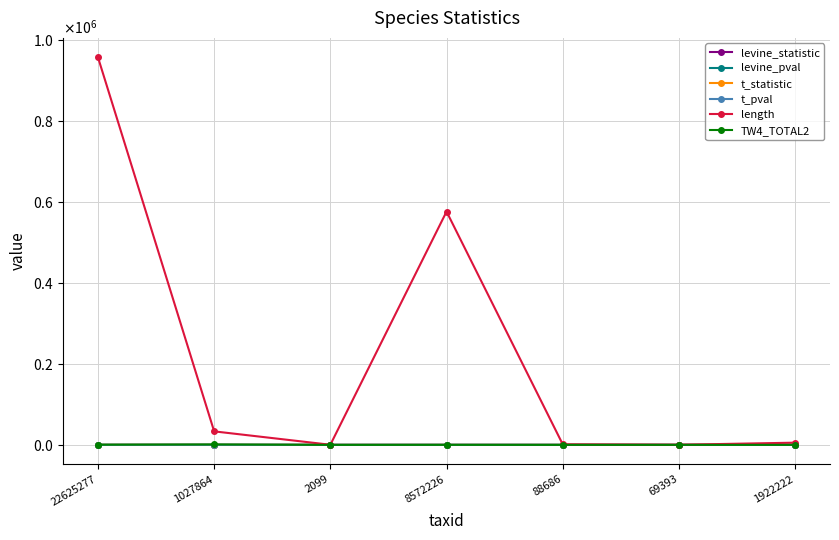

What is the value of the t_statistic point at the 7th from the left?

0.7